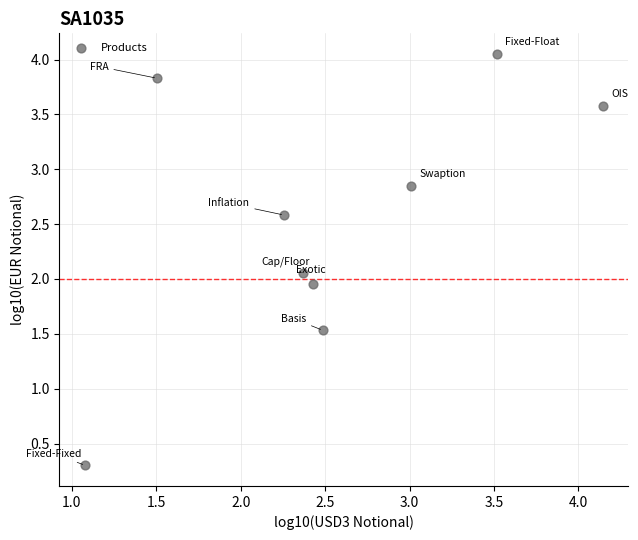

What is the range of X values (max minus min)?

3.1